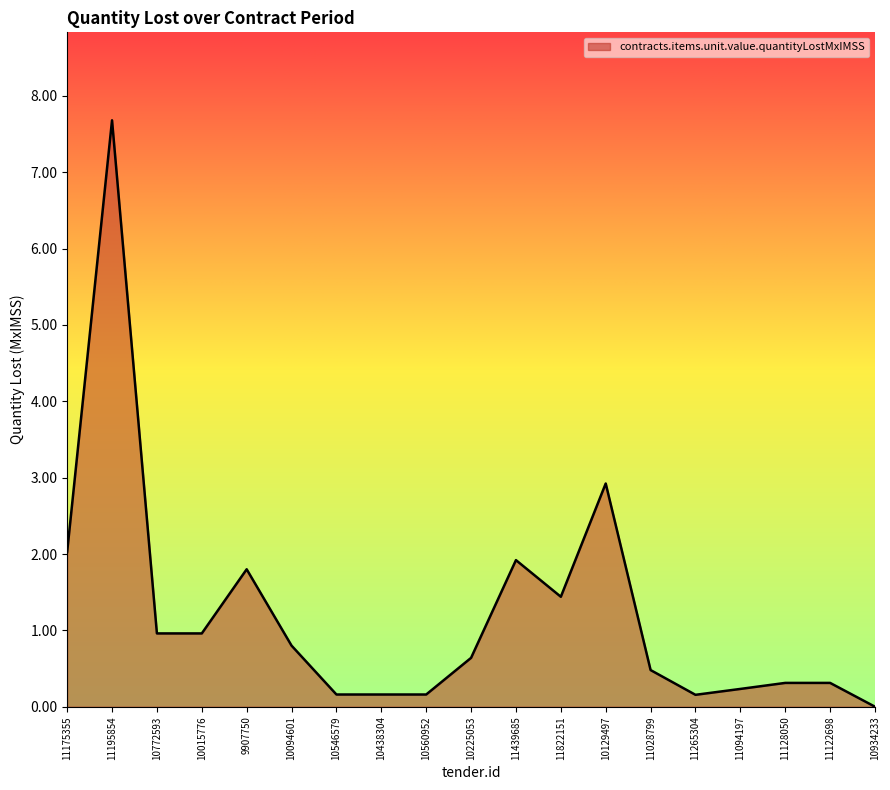

What position from the right is 11028799?

6